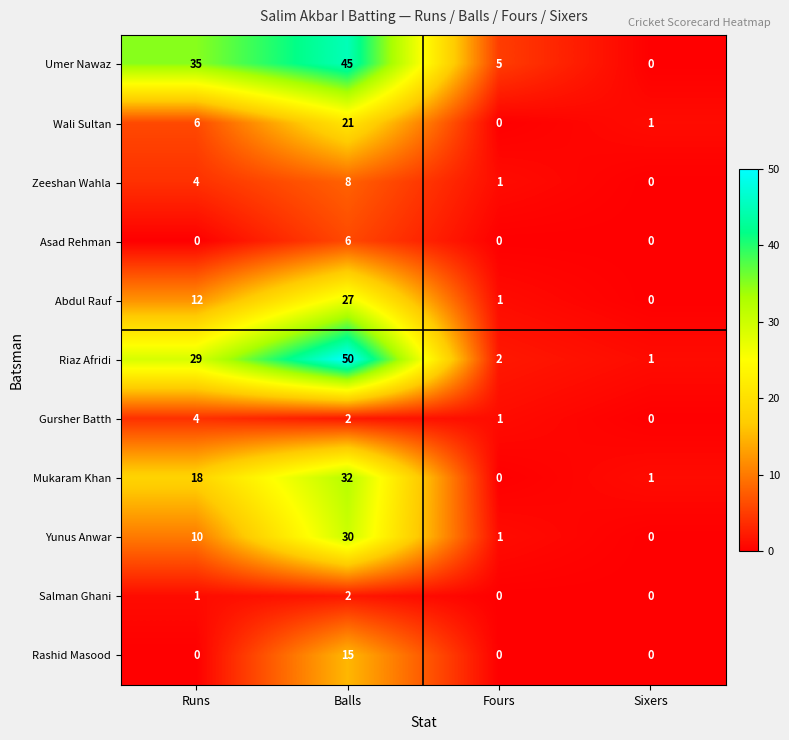

What is the difference between the highest and lowest values at Runs?

35